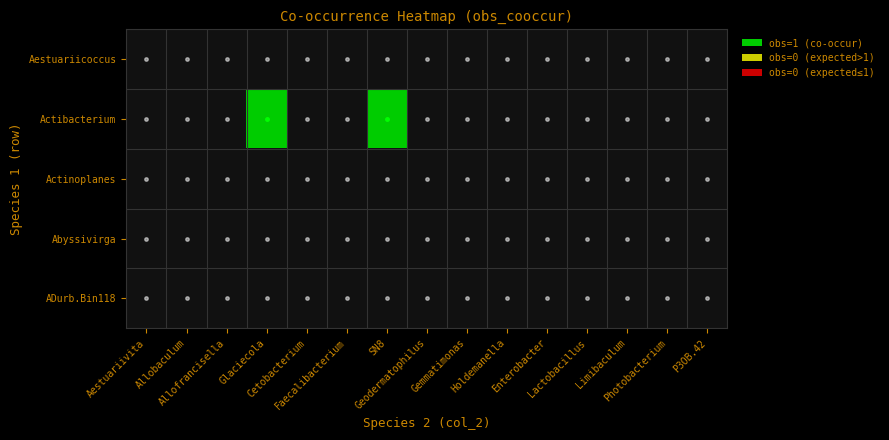

At Glaciecola, list the series in order from largest to smallest.

Actibacterium, Aestuariicoccus, Actinoplanes, Abyssivirga, ADurb.Bin118